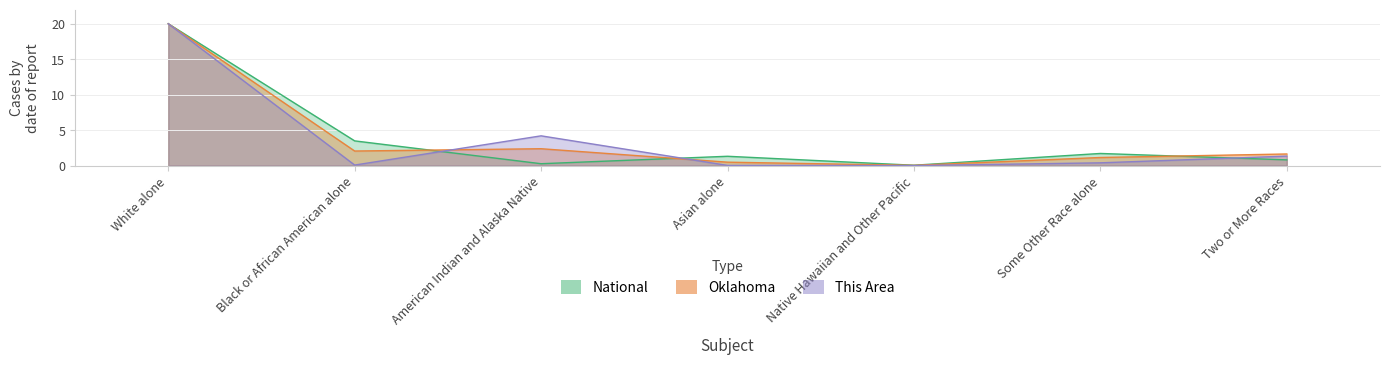

What is the label of the 4th point from the right?

Asian alone